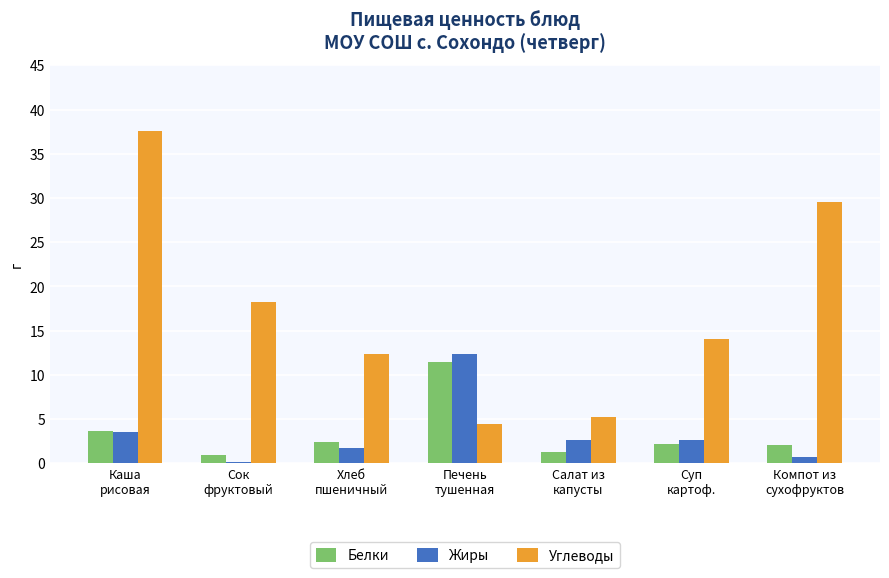

What is the value of the Белки bar at the 5th from the left?

1.3